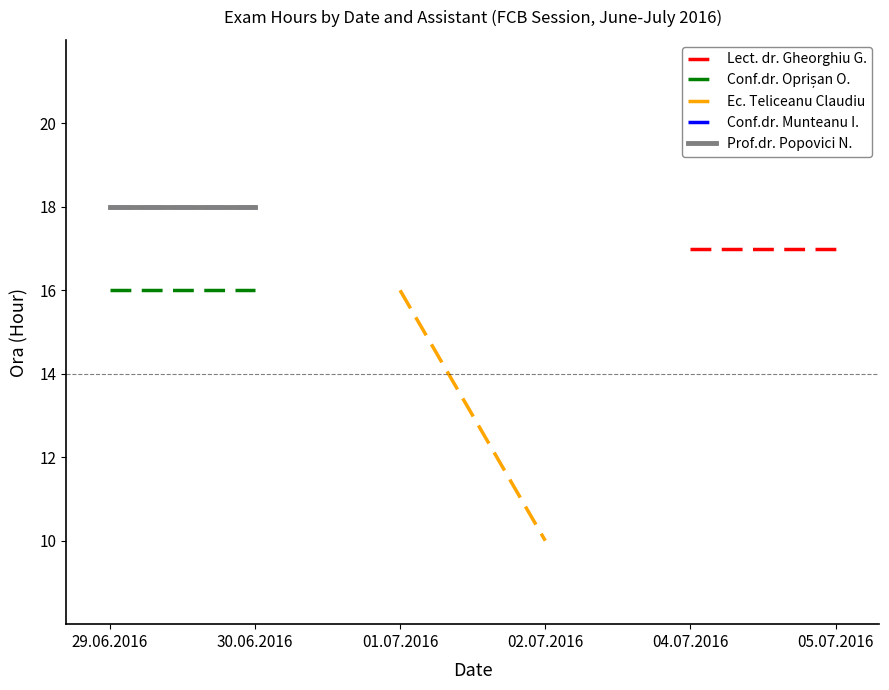

Which has a higher value, 04.07.2016 or 05.07.2016?

04.07.2016